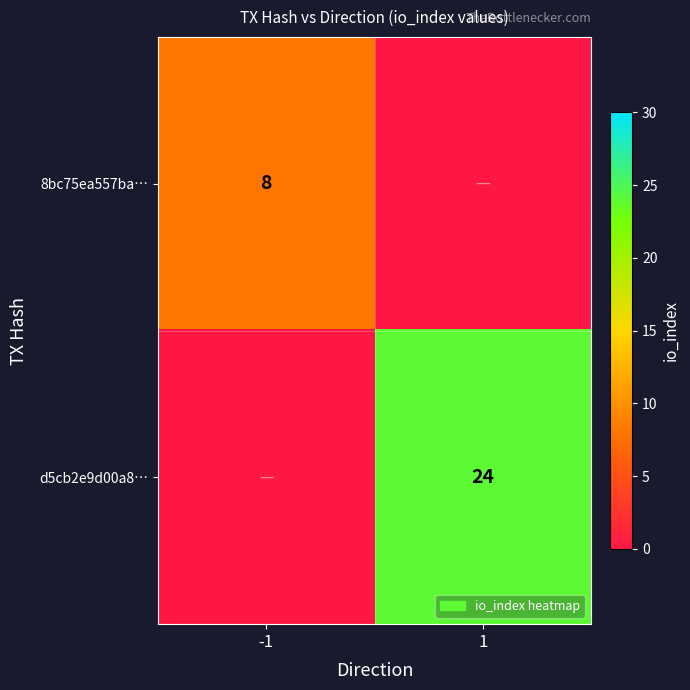

Is the value of 8bc75ea557ba… at -1 greater than the value of d5cb2e9d00a8… at 1?

No